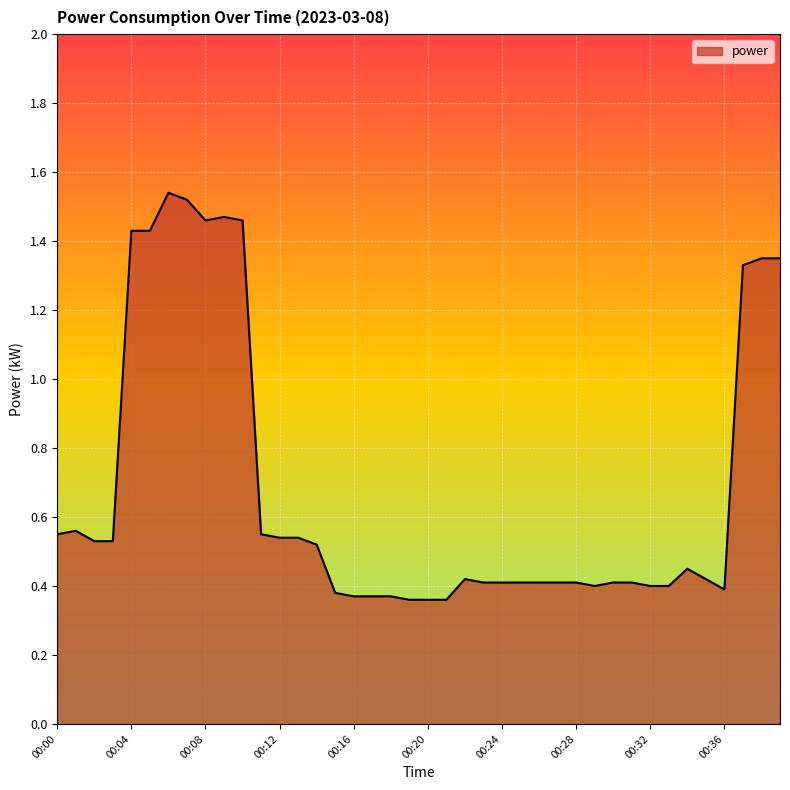

How many values are between 0 and 1?

30